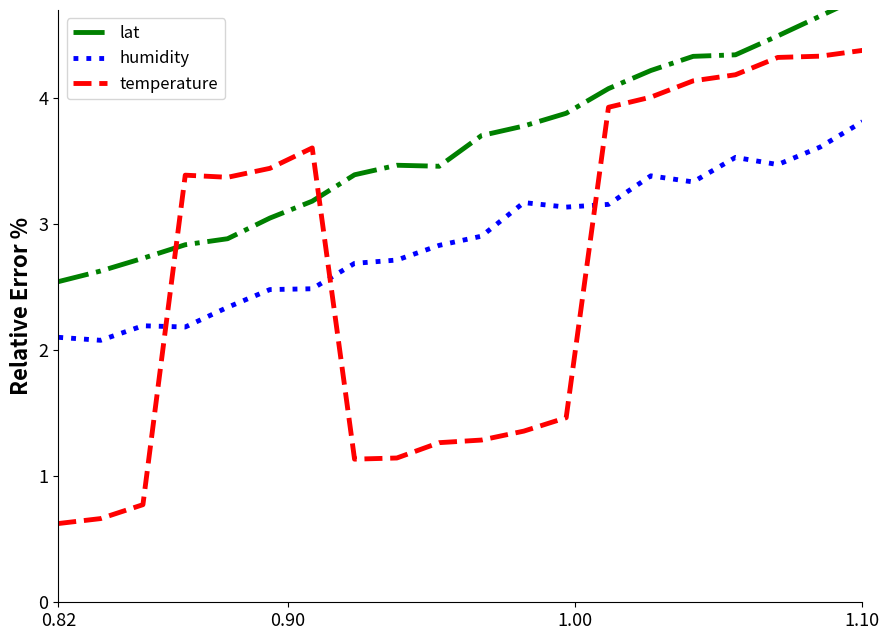

Reading left to right, transcribe all the data shown in this chart.

lat: 2.5	2.6	2.7	2.8	2.9	3.0	3.2	3.4	3.5	3.5	3.7	3.8	3.9	4.1	4.2	4.3	4.3	4.5	4.7	4.8
humidity: 2.1	2.1	2.2	2.2	2.3	2.5	2.5	2.7	2.7	2.8	2.9	3.2	3.1	3.2	3.4	3.3	3.5	3.5	3.6	3.8
temperature: 0.6	0.7	0.8	3.4	3.4	3.4	3.6	1.1	1.1	1.3	1.3	1.4	1.5	3.9	4.0	4.1	4.2	4.3	4.3	4.4